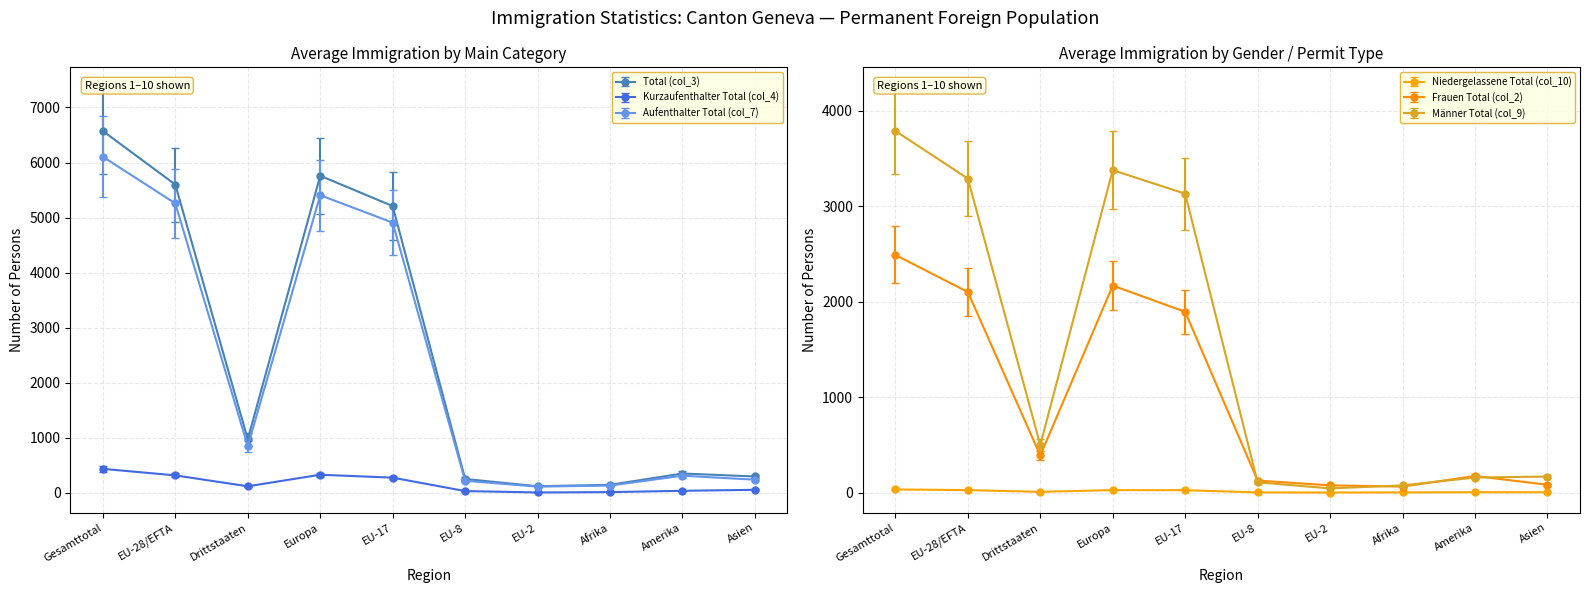

What value does the Frauen Total (col_2) series have at EU-17?

1894